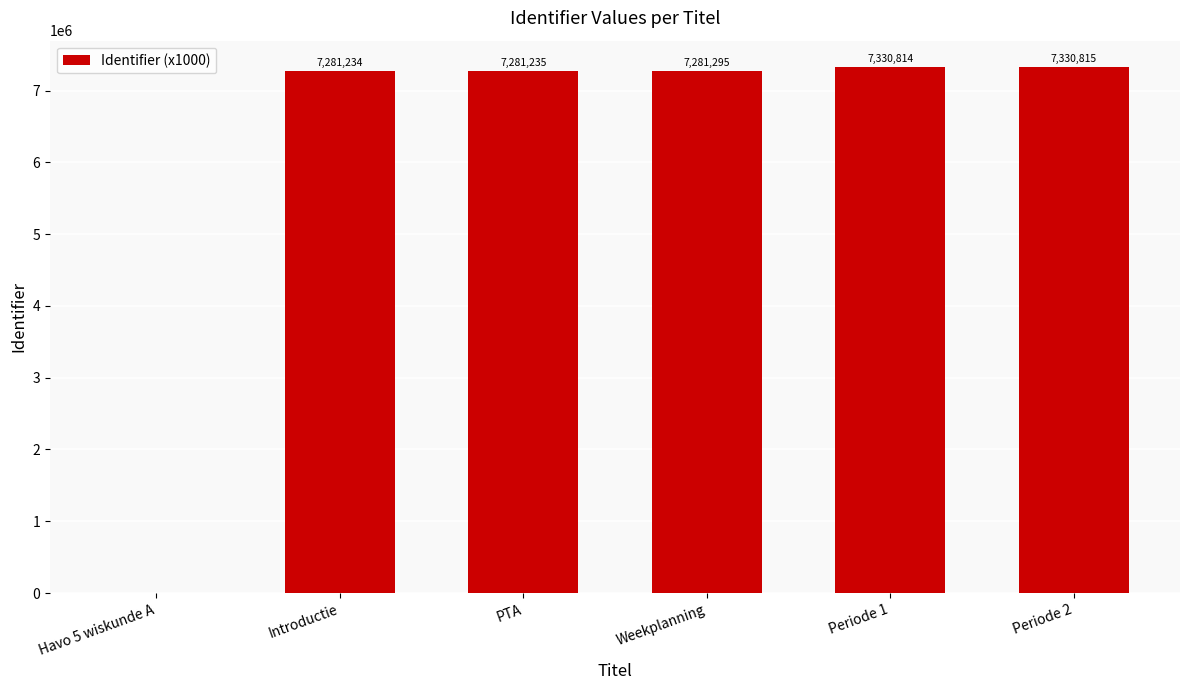

Is it true that the value at Periode 2 is 4171629?

False